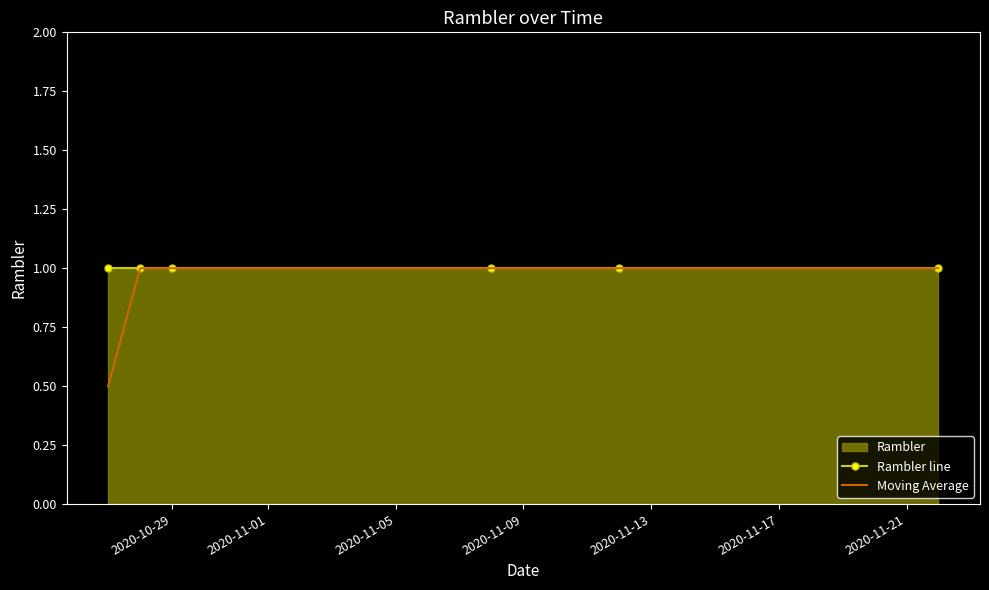

Reading left to right, what are all the values shown in this chart?

Rambler line: 1.0	1.0	1.0	1.0	1.0	1.0
Moving Average: 0.5	1.0	1.0	1.0	1.0	1.0